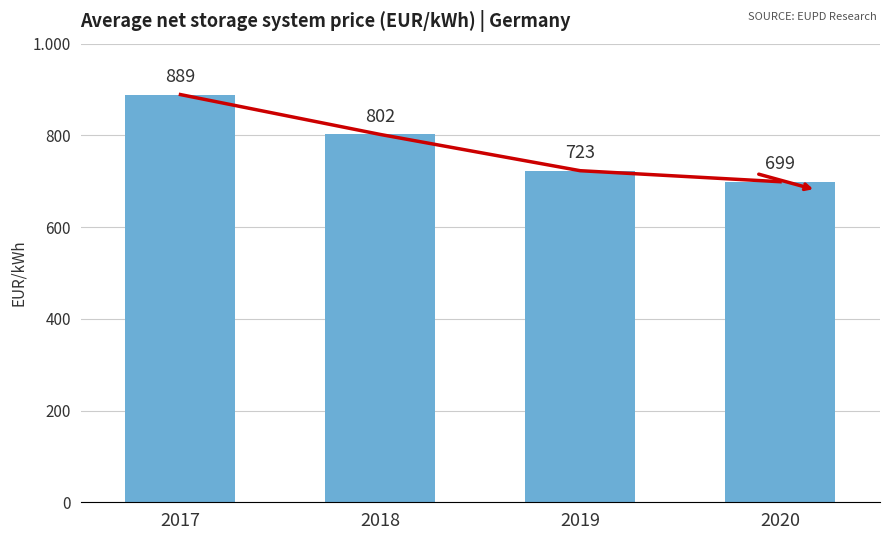

Which series has the largest total across all categories?

Trend